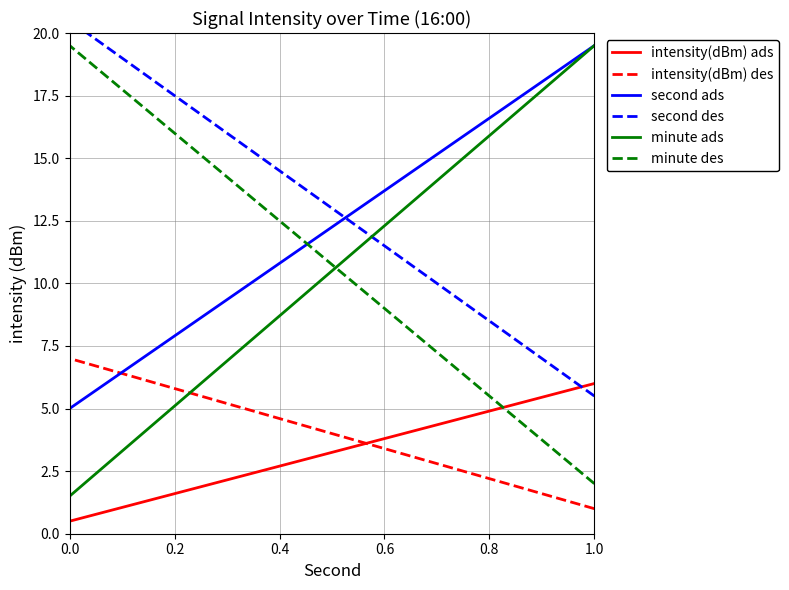

The value of second ads at 1.0 is 32.2. True or false?

False